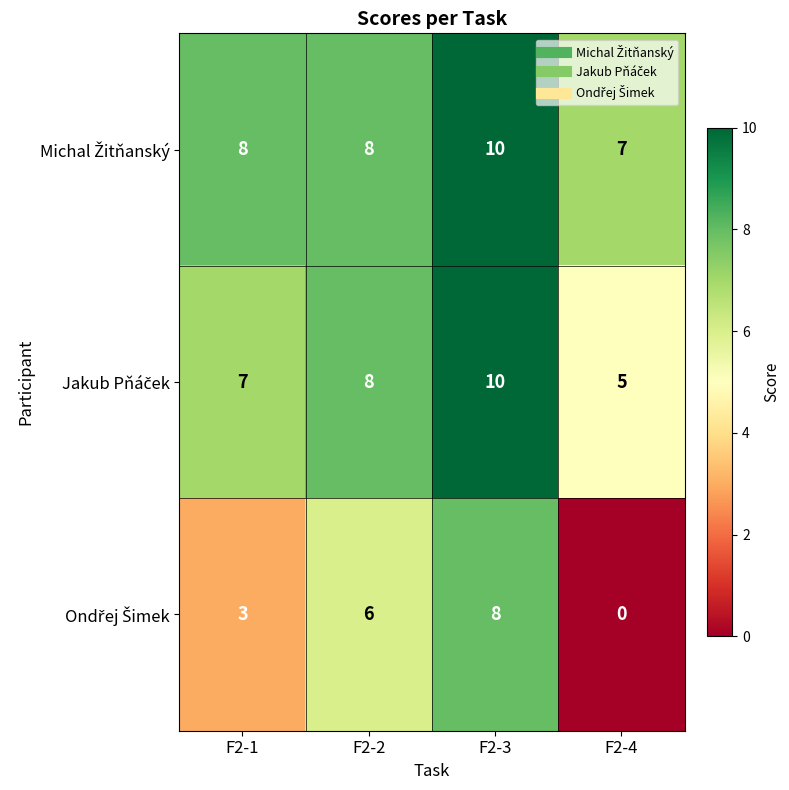

What is the total value across all series at F2-2?

22